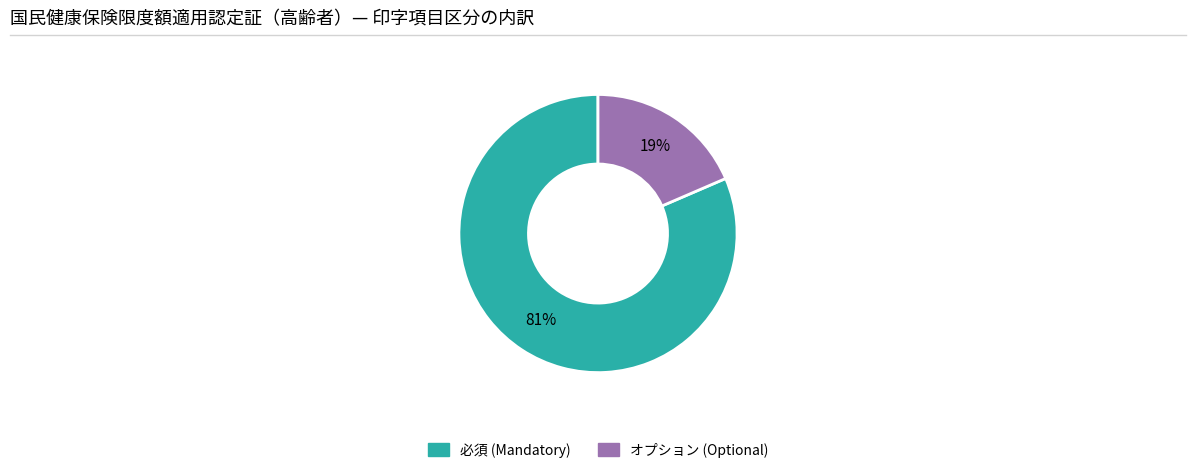

How many segments does this pie chart have?

2